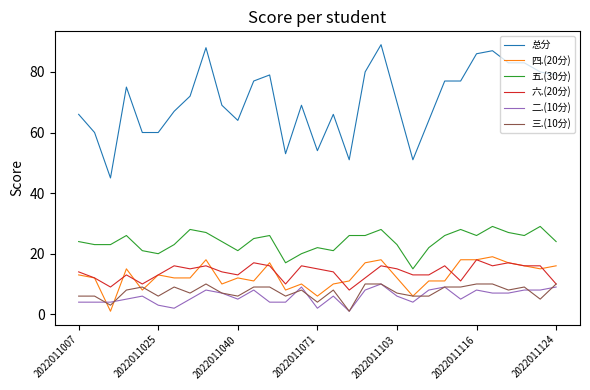

What is the highest value of the 五.(30分) series?

29